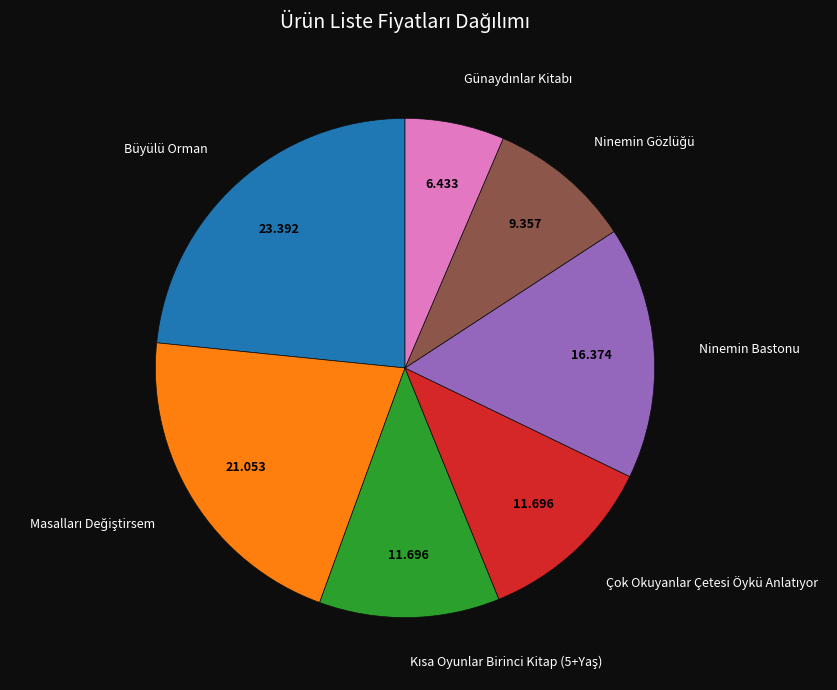

Is there any slice that represents more than half of the pie?

No